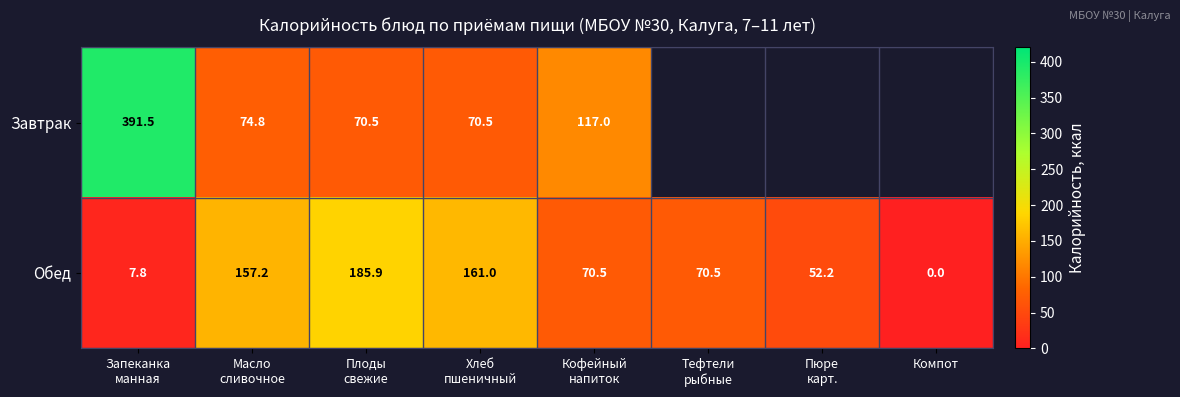

At which category is the sum across all series the highest?

Запеканка
манная